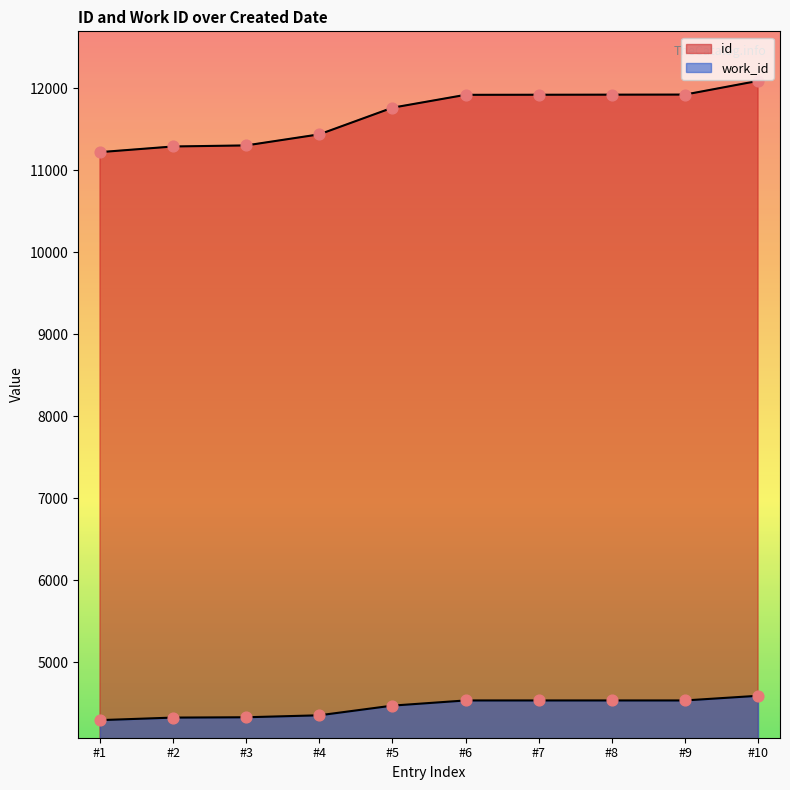

Which series has the largest Y range (max minus min)?

id